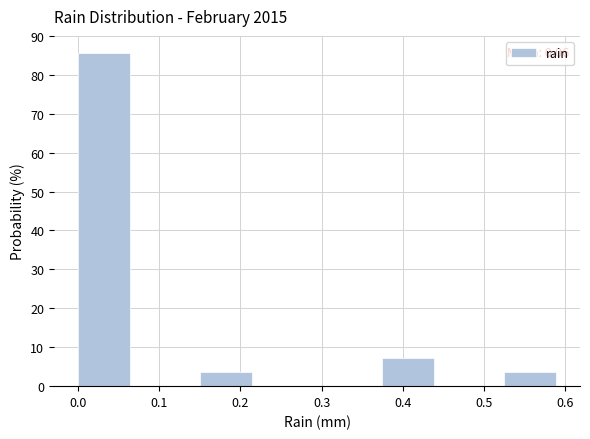

Which range on the x-axis has the tallest bar?

0.000 to 0.075